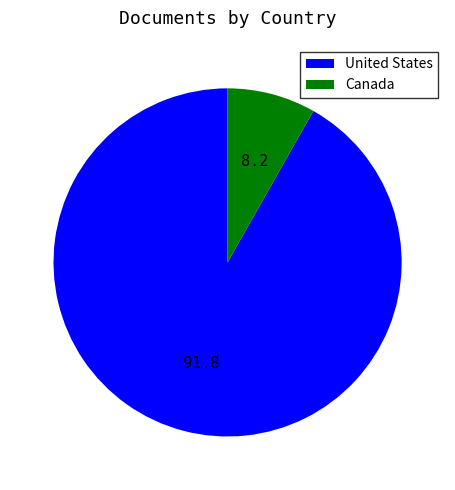

How many segments does this pie chart have?

2